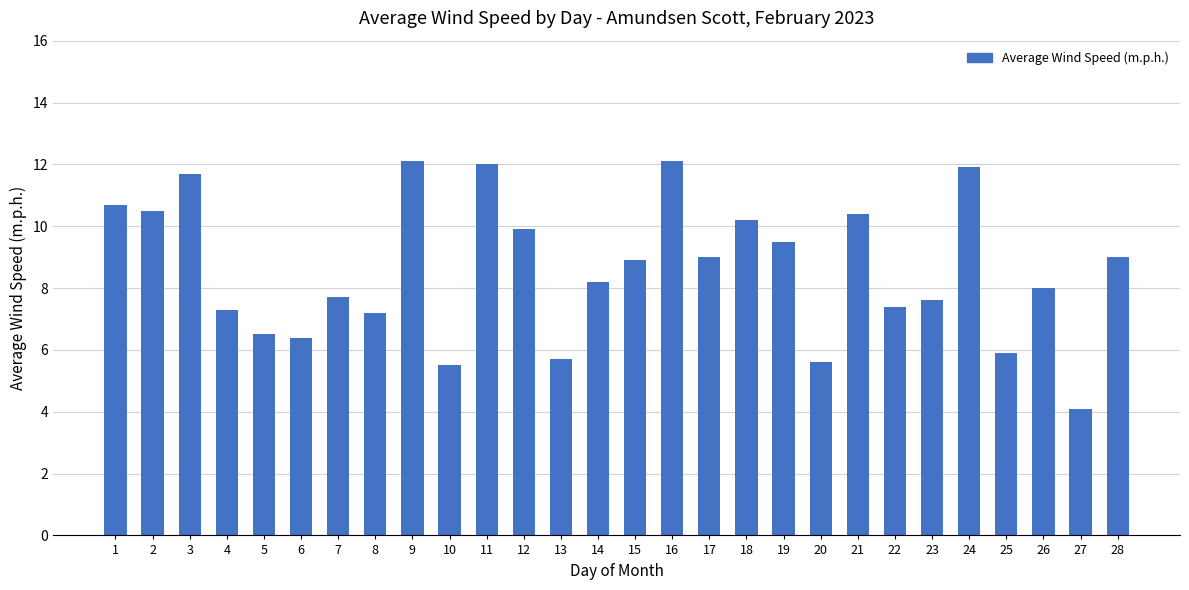

Are the bars horizontal?

No